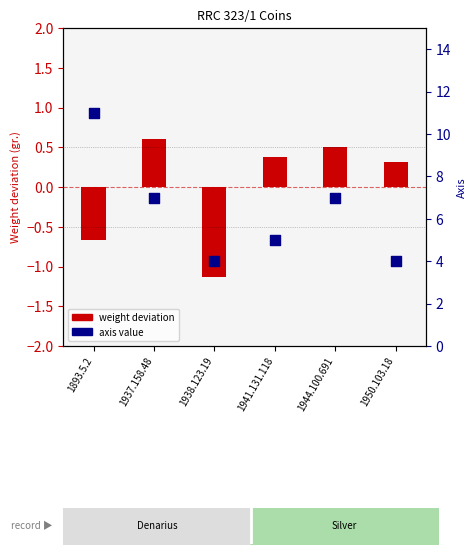

What is the change in value from 1893.5.2 to 1944.100.691?

-4